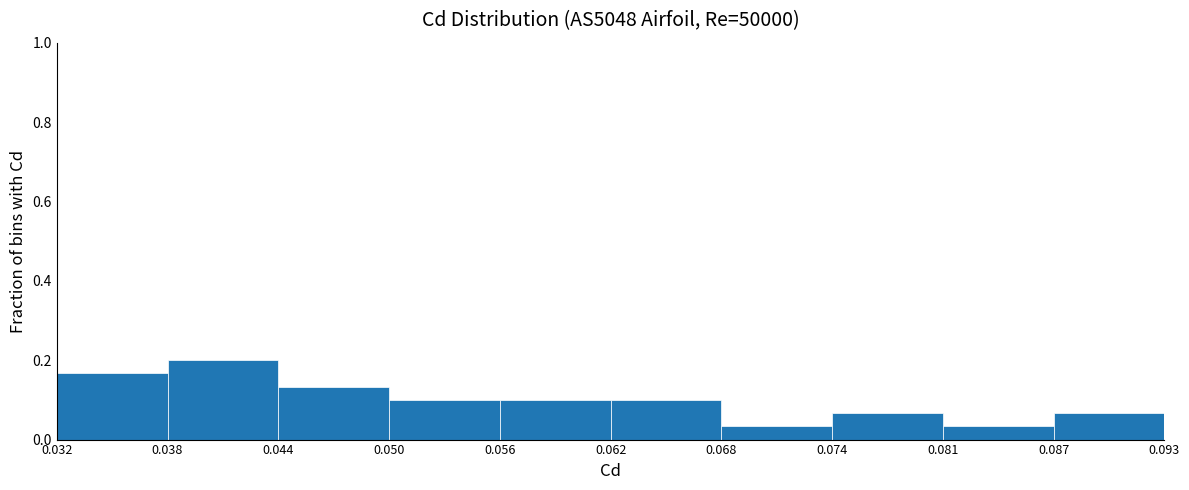

Reading left to right, transcribe this chart: for each bar, give the range it covers on the x-axis and its height. The values are not printed on the chart, so give them approximately, as read against the axis.

0.032 to 0.038: 0.16
0.038 to 0.044: 0.20
0.044 to 0.050: 0.14
0.050 to 0.056: 0.10
0.056 to 0.062: 0.10
0.062 to 0.068: 0.10
0.068 to 0.074: 0.04
0.074 to 0.081: 0.06
0.081 to 0.087: 0.04
0.087 to 0.093: 0.06